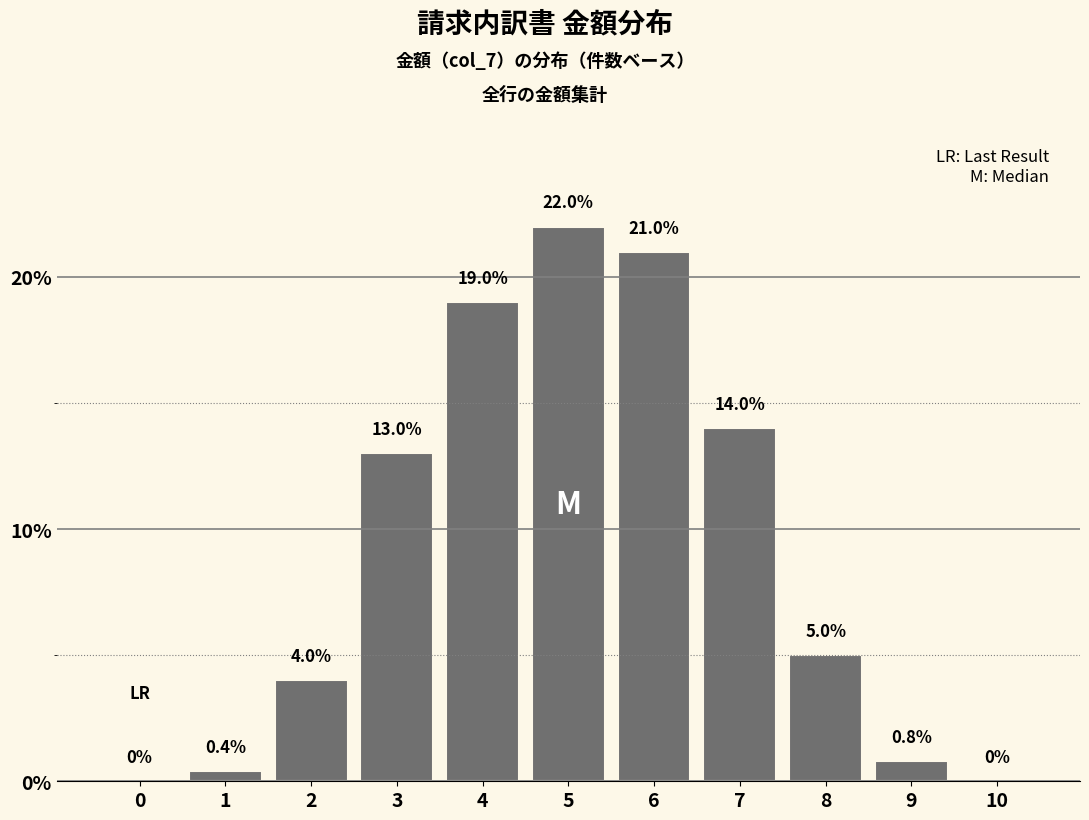

Reading right to left, extract all data points from this chart.

10=0.0	9=0.8	8=5.0	7=14.0	6=21.0	5=22.0	4=19.0	3=13.0	2=4.0	1=0.4	0=0.0